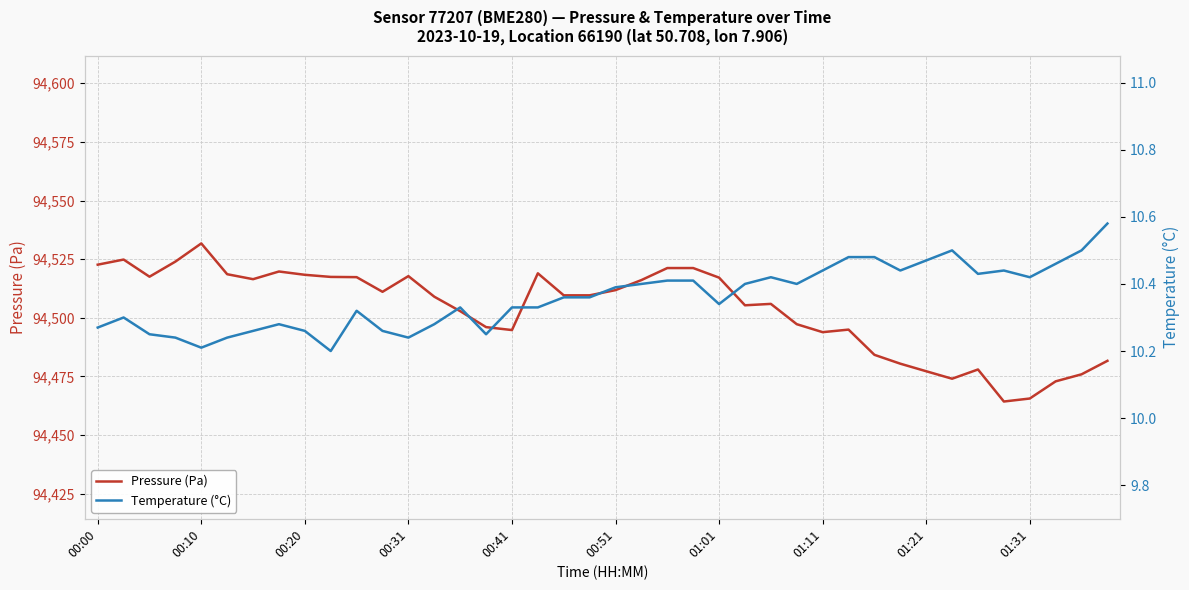

At which label does Pressure (Pa) reach its peak?

00:10